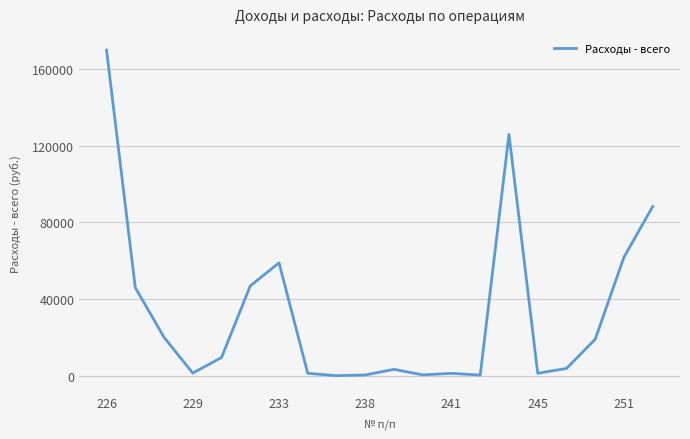

Is this an area chart (filled region under the line)?

No